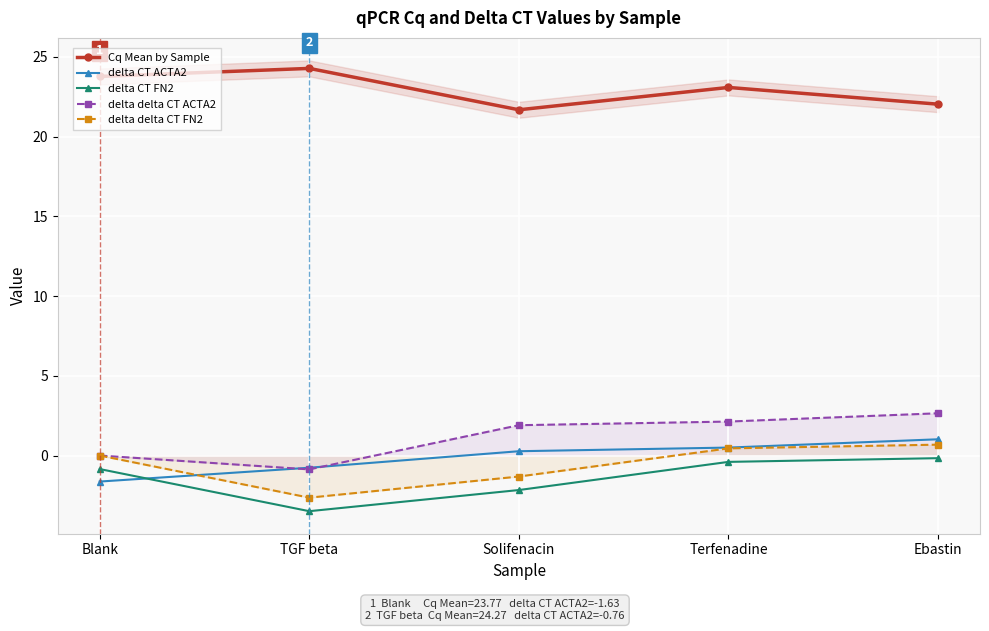

How many positive values does the delta delta CT FN2 series have?

2